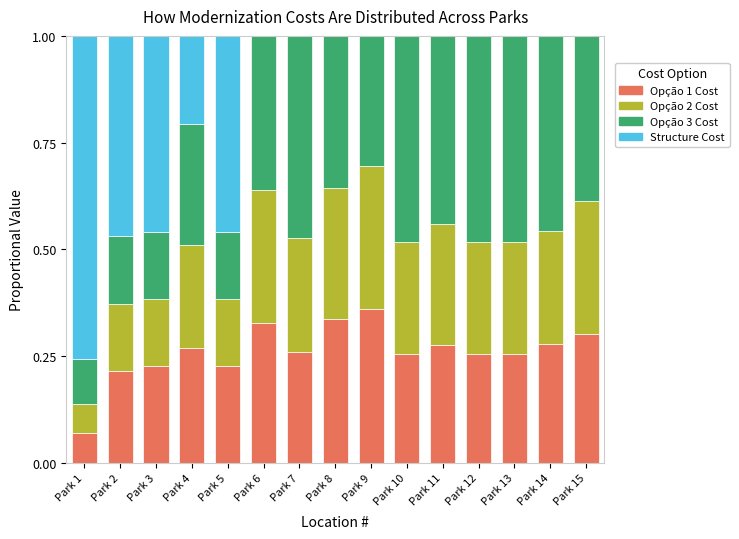

What is the total value across all series at Park 12?

1.0